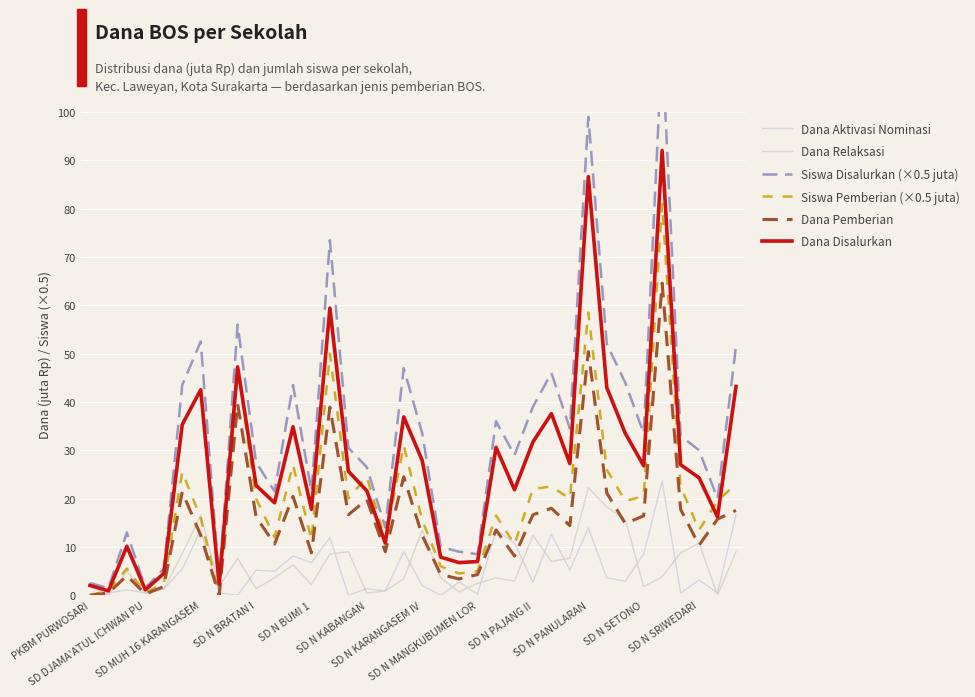

True or false: Dana Pemberian and Dana Disalurkan intersect in this chart.

False